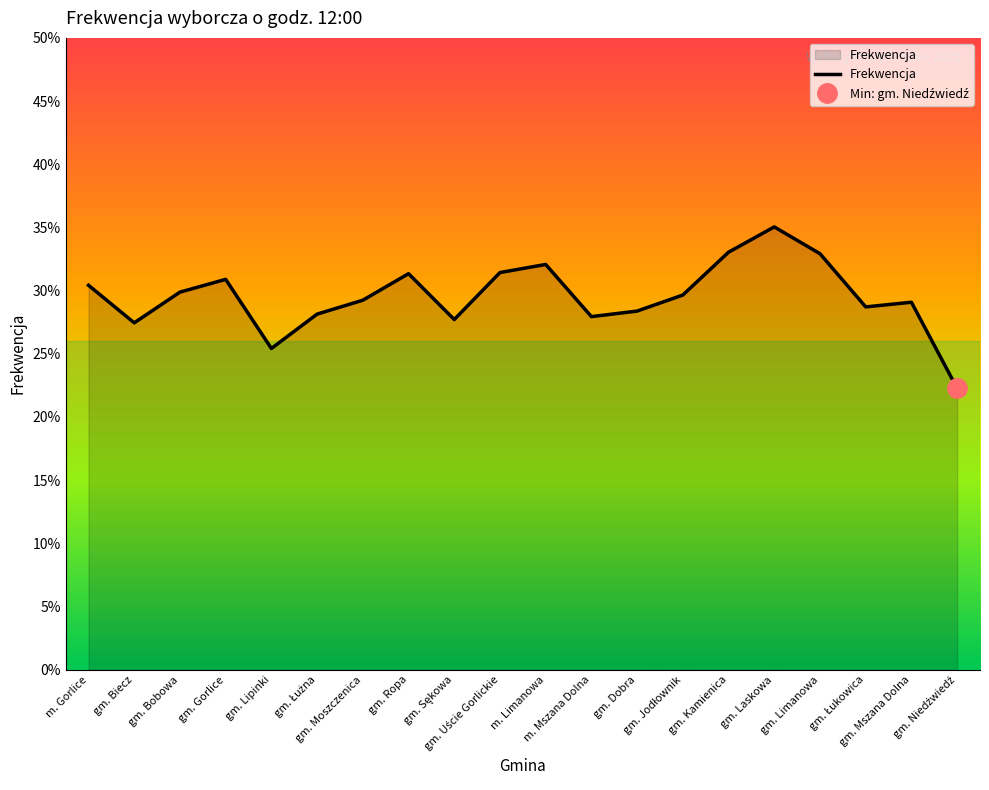

At which category does the chart reach its peak across all series?

gm. Laskowa